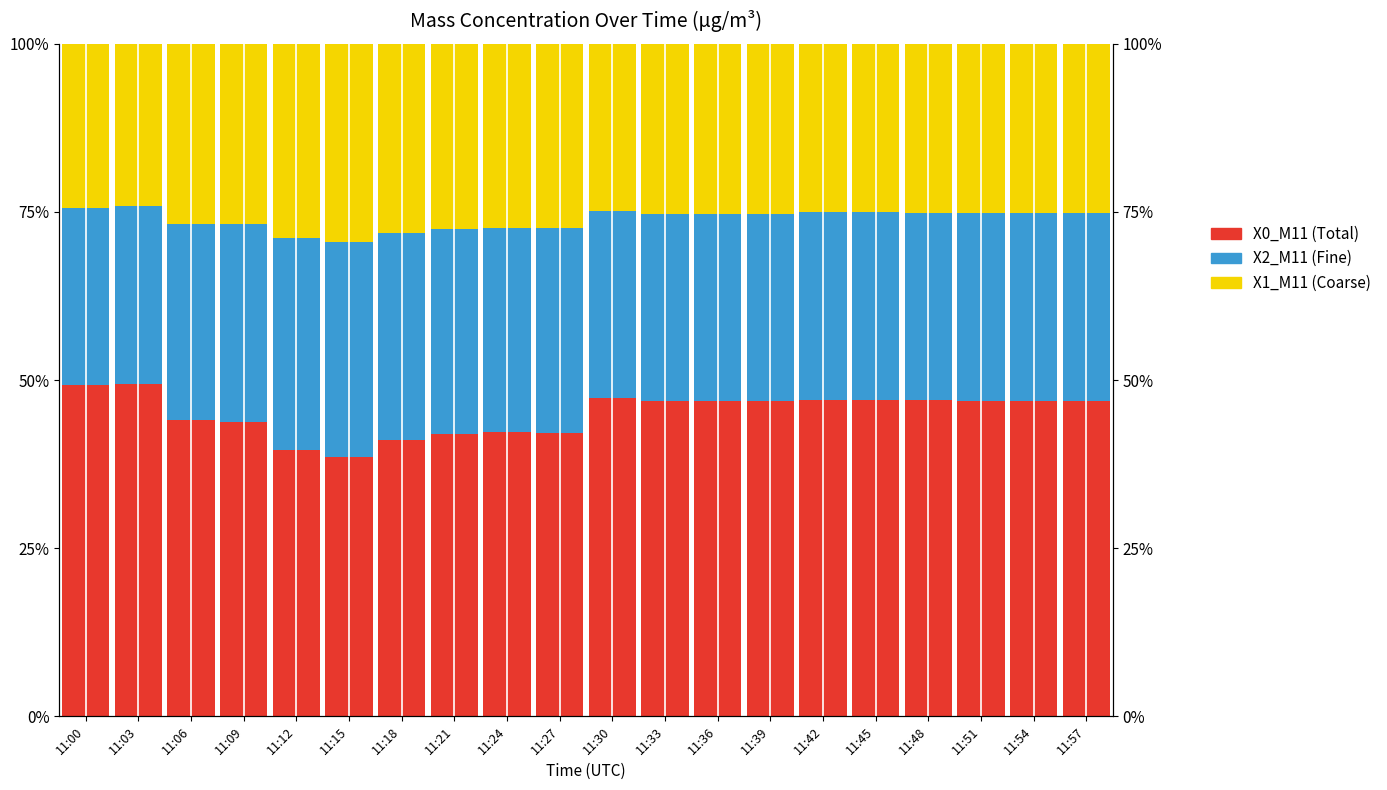

What are all the series names shown in the legend?

X0_M11, X2_M11, X1_M11